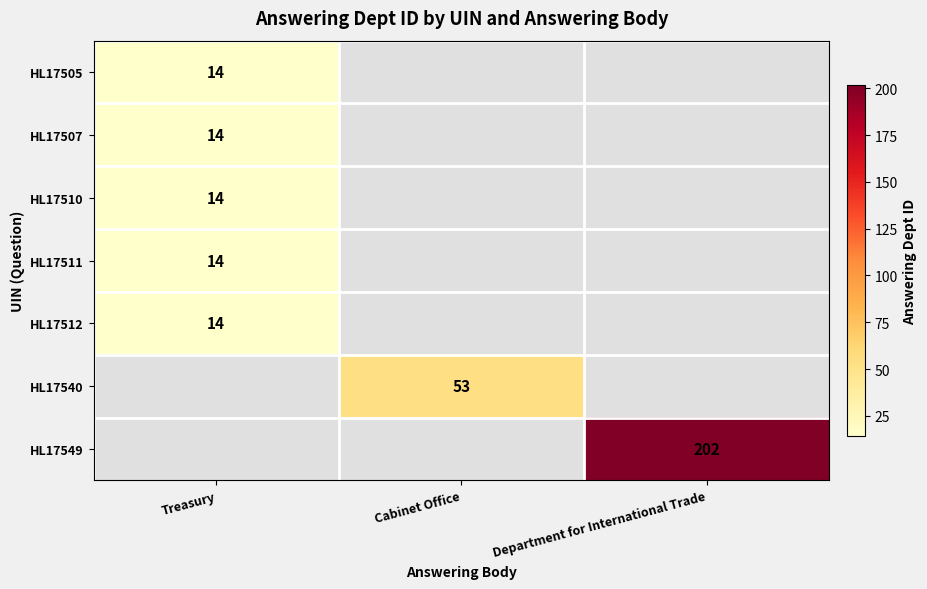

The value of HL17549 at Department for International Trade is 102. True or false?

False